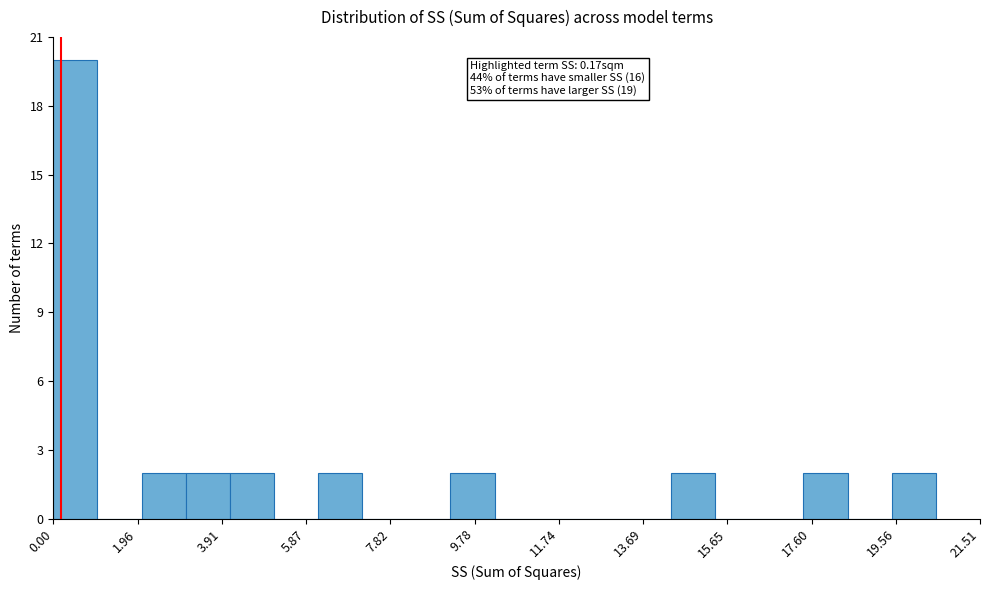

Over which range of the x-axis is the bar tallest?

0.0 to 1.0